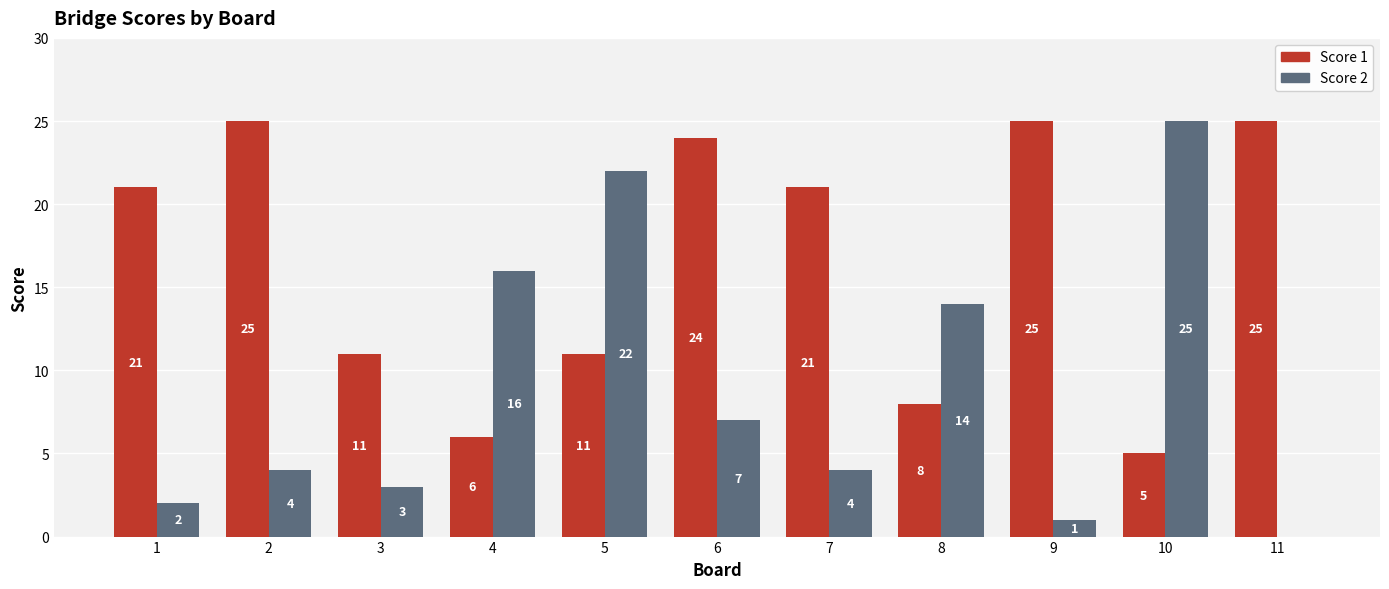

Which series changed the most between 7 and 10?

Score 2